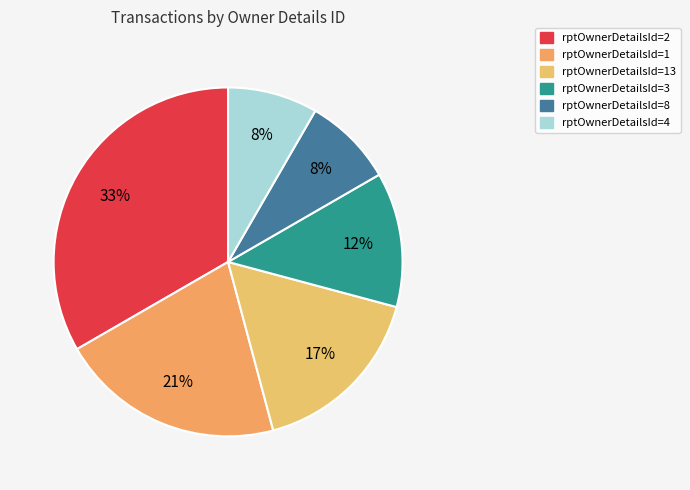

What is the largest slice in the pie chart?

rptOwnerDetailsId=2